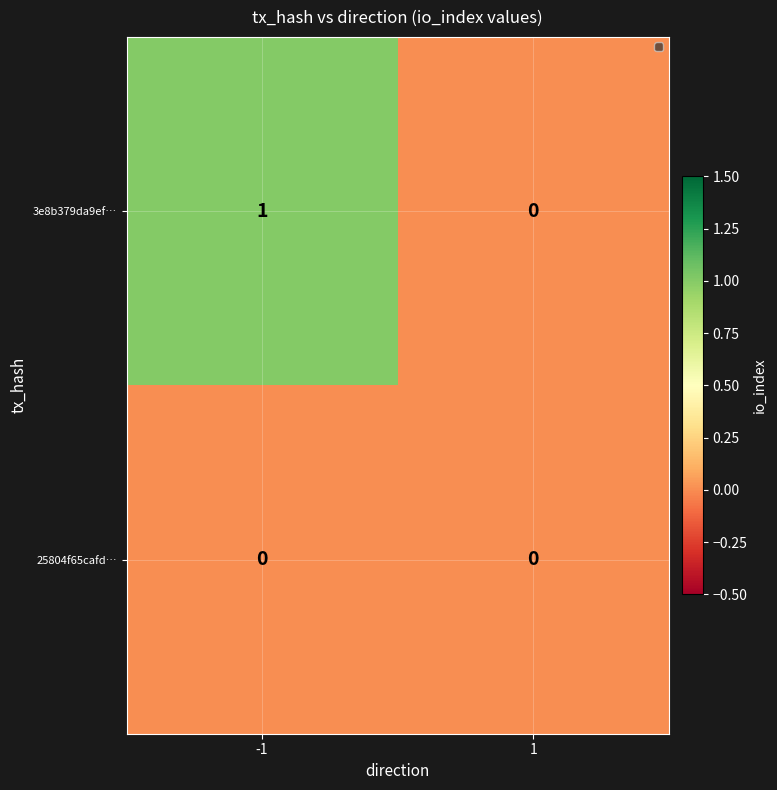

How many series are shown in this chart?

2